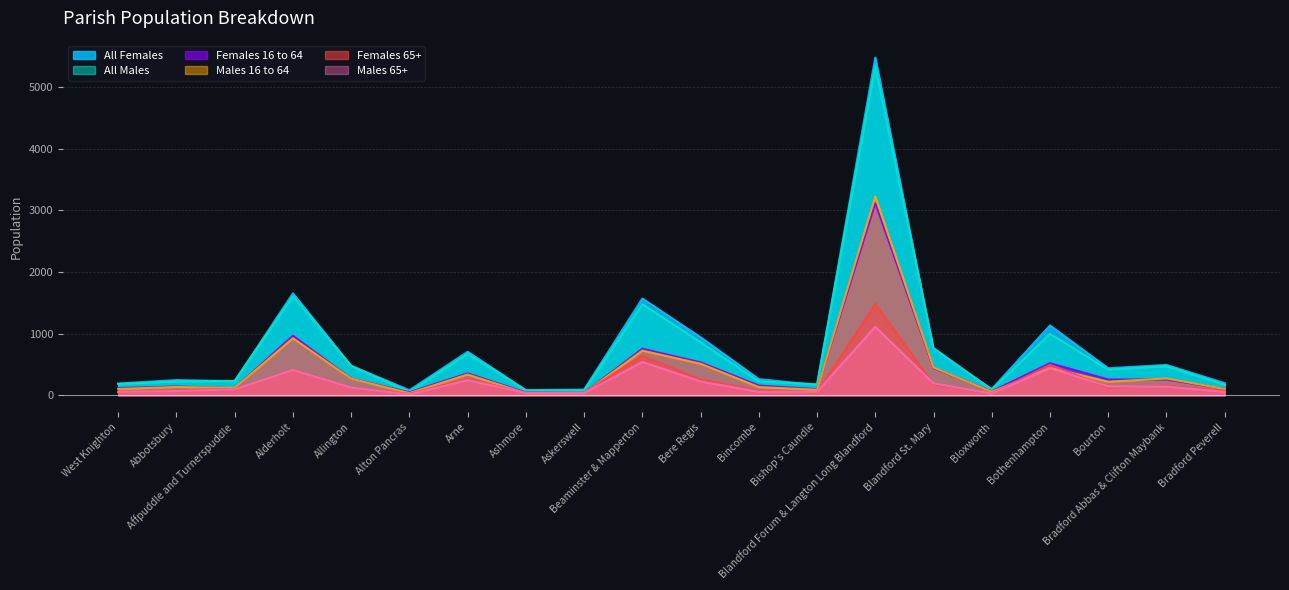

At how many categories does at least one series exceed 3029?

1